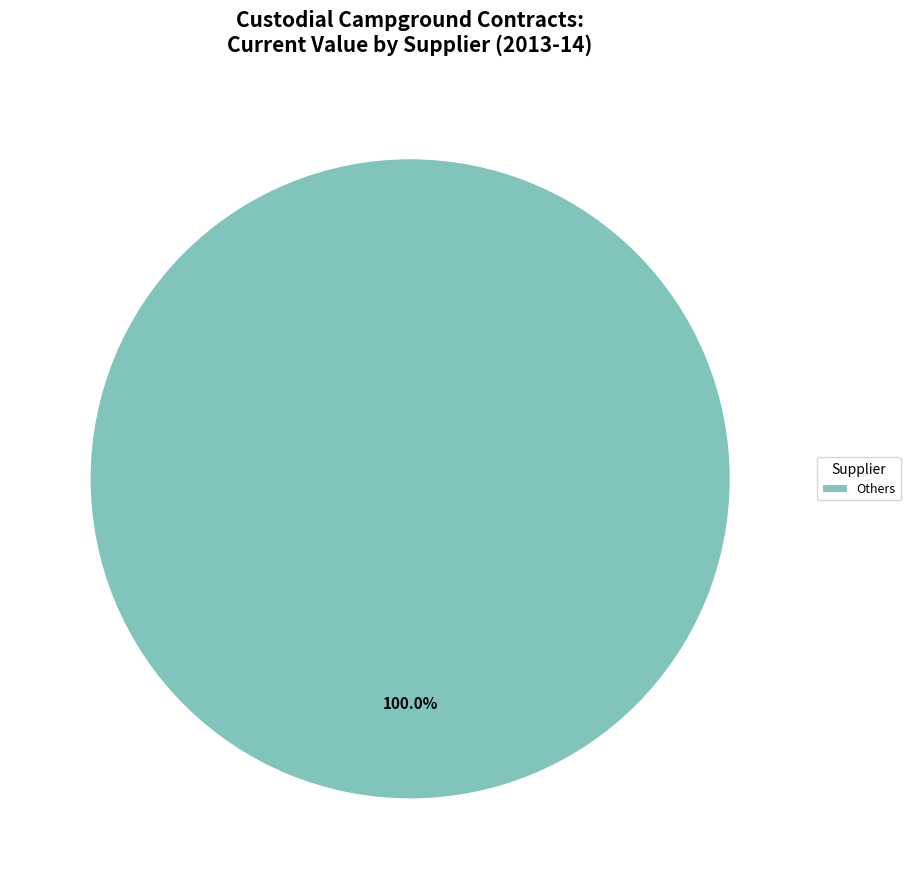

Is there a majority slice in this chart?

Yes